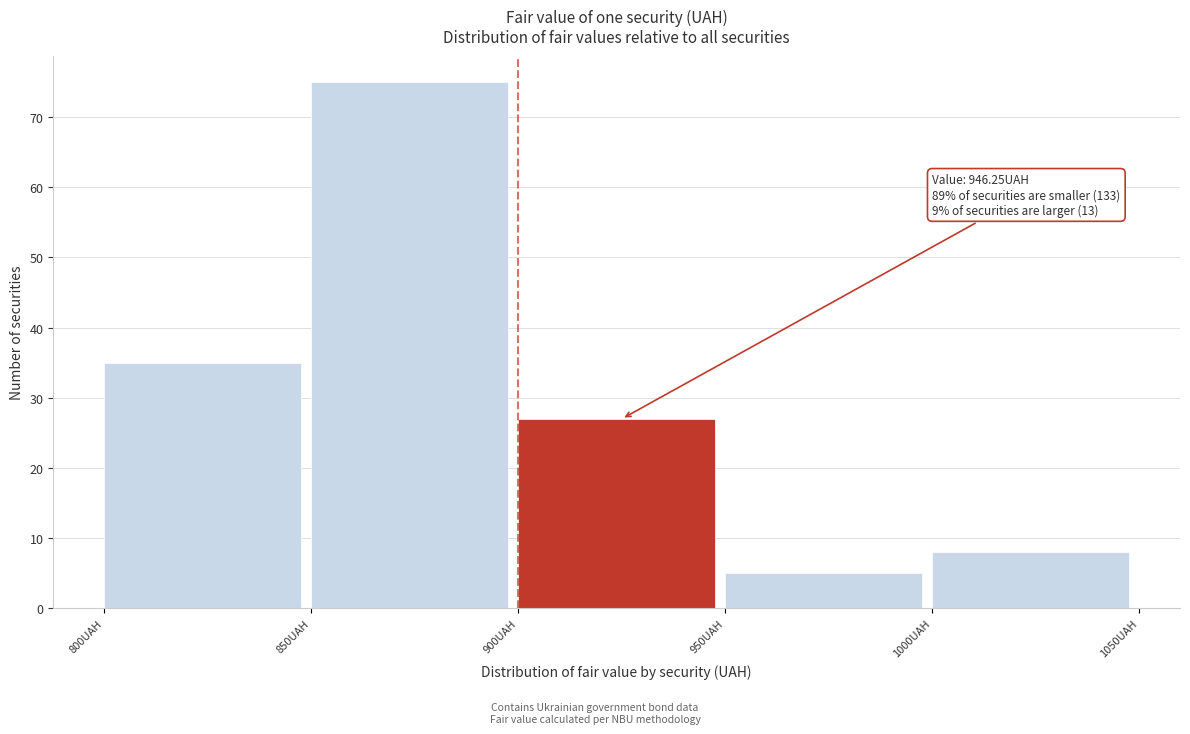

Over which range of the x-axis is the bar tallest?

850 to 900